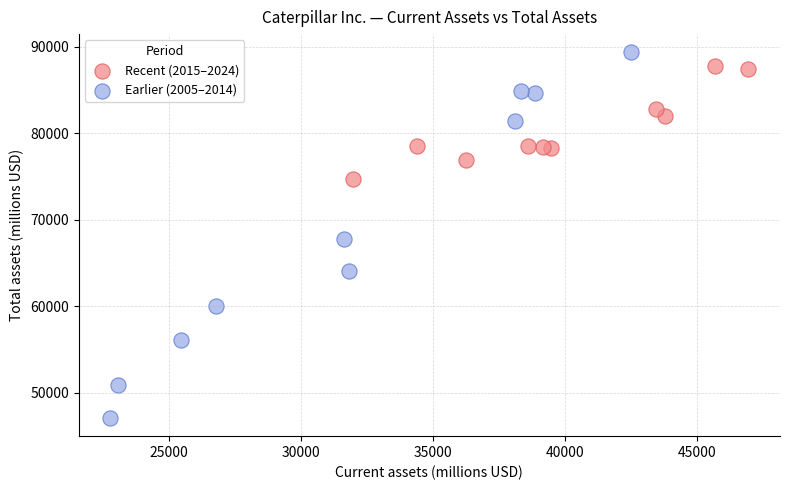

What are all the series names shown in the legend?

Recent (2015–2024), Earlier (2005–2014)